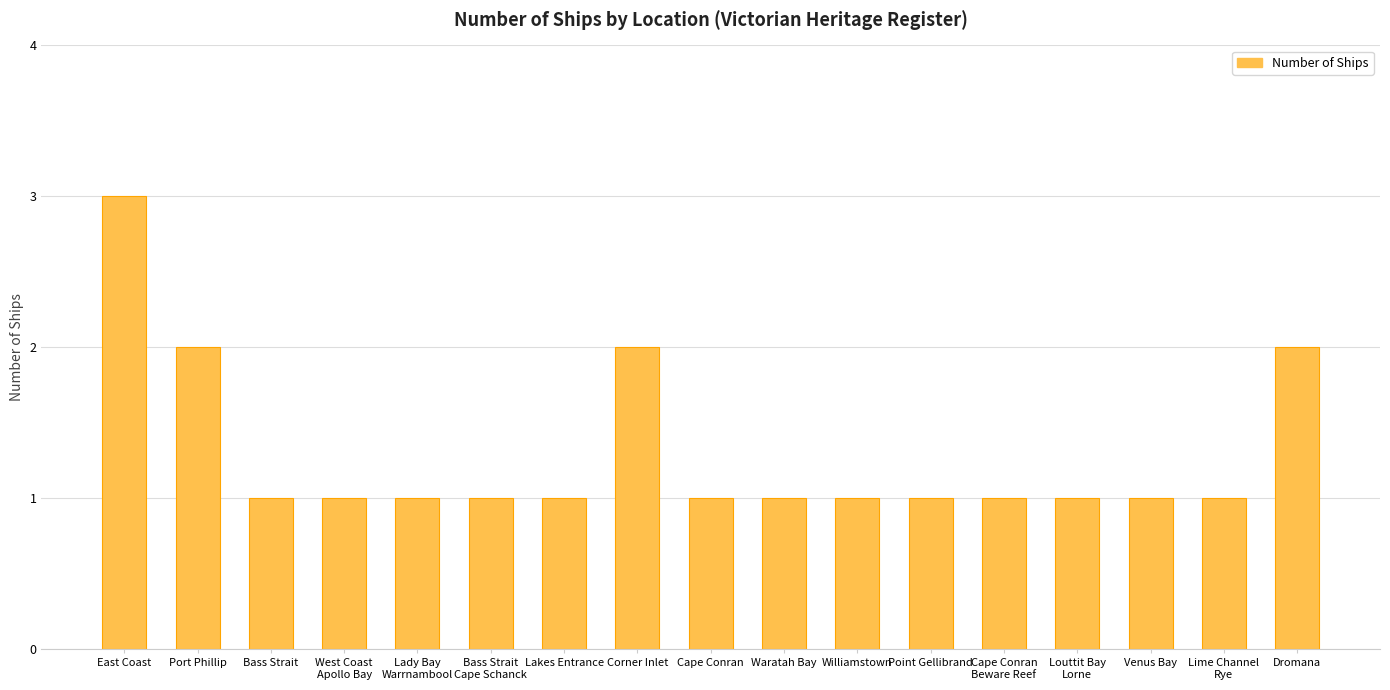

What is the value of the 3rd bar from the left?

1